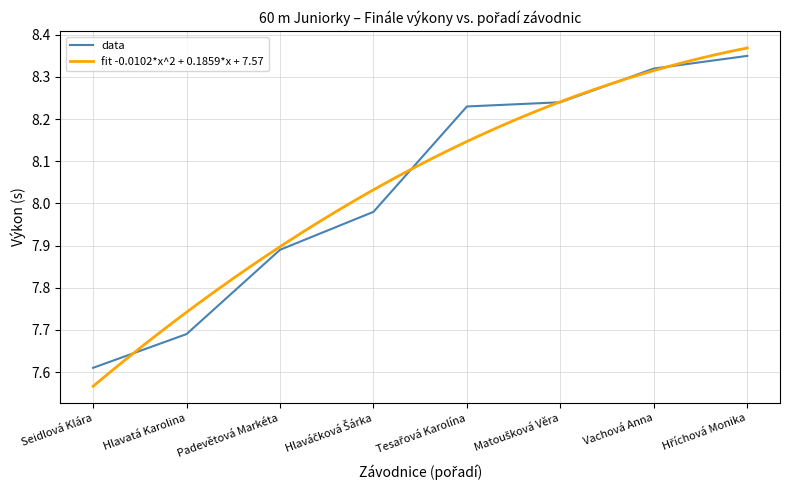

What is the maximum value shown in the chart?

8.3